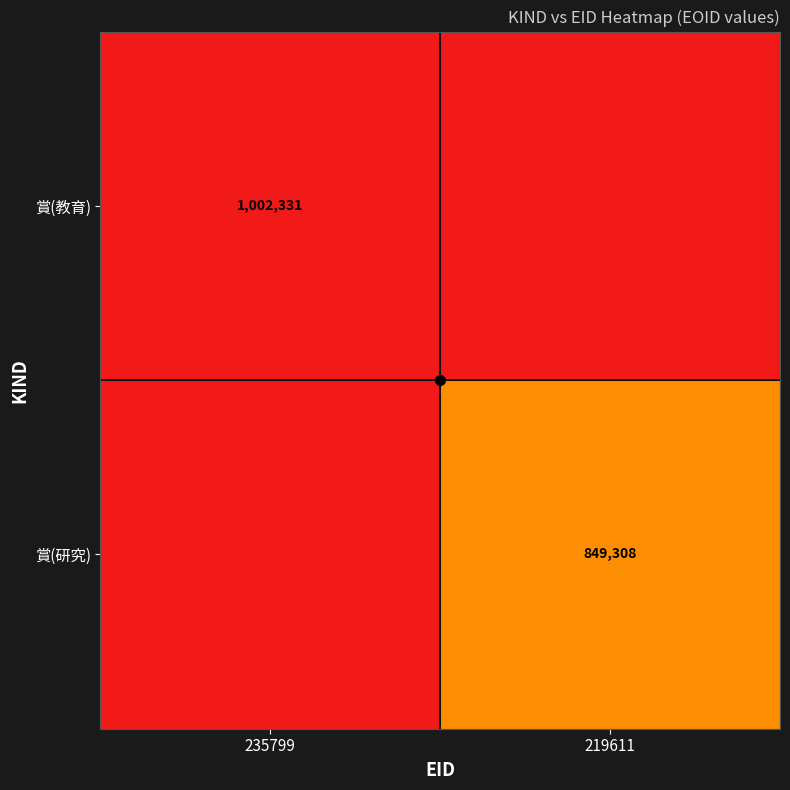

At which category is the sum across all series the highest?

235799